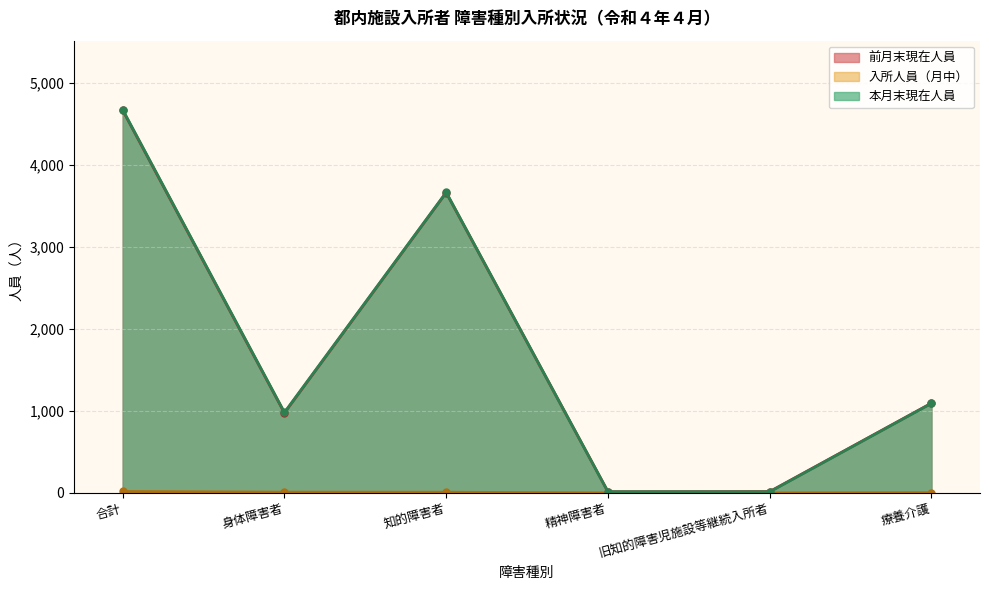

Reading right to left, what are all the values shown in this chart?

前月末現在人員: 療養介護=1094	旧知的障害児施設等継続入所者=16	精神障害者=14	知的障害者=3661	身体障害者=975	合計=4666
入所人員（月中）: 療養介護=3	旧知的障害児施設等継続入所者=0	精神障害者=0	知的障害者=8	身体障害者=9	合計=17
本月末現在人員: 療養介護=1092	旧知的障害児施設等継続入所者=13	精神障害者=14	知的障害者=3665	身体障害者=981	合計=4673